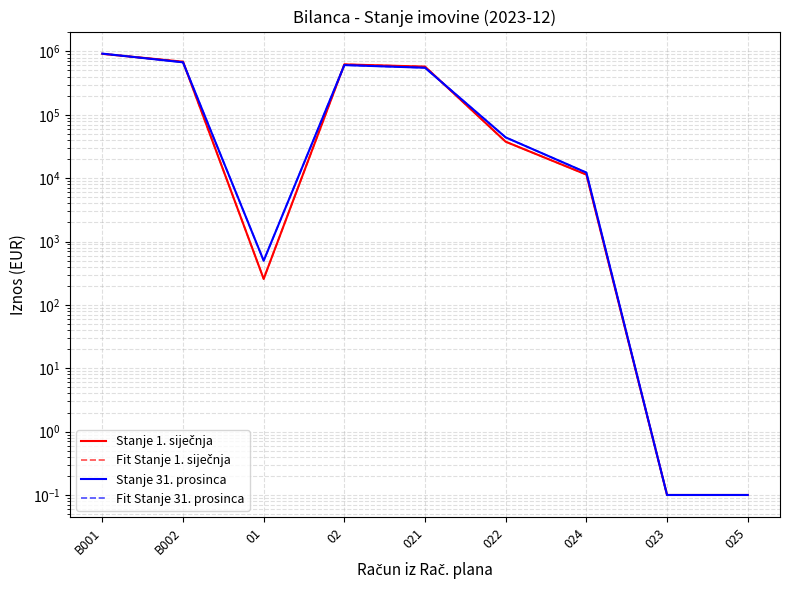

Reading left to right, extract all data points from this chart.

Stanje 1. siječnja: 915268.7	688659.7	257.0	624131.6	575182.5	37569.4	11379.7	0.1	0.1
Fit Stanje 1. siječnja: 915268.7	688659.7	257.0	624131.6	575182.5	37569.4	11379.7	0.1	0.1
Stanje 31. prosinca: 923215.7	673208.0	497.9	608439.1	552231.2	43962.9	12245.0	0.1	0.1
Fit Stanje 31. prosinca: 923215.7	673208.0	497.9	608439.1	552231.2	43962.9	12245.0	0.1	0.1